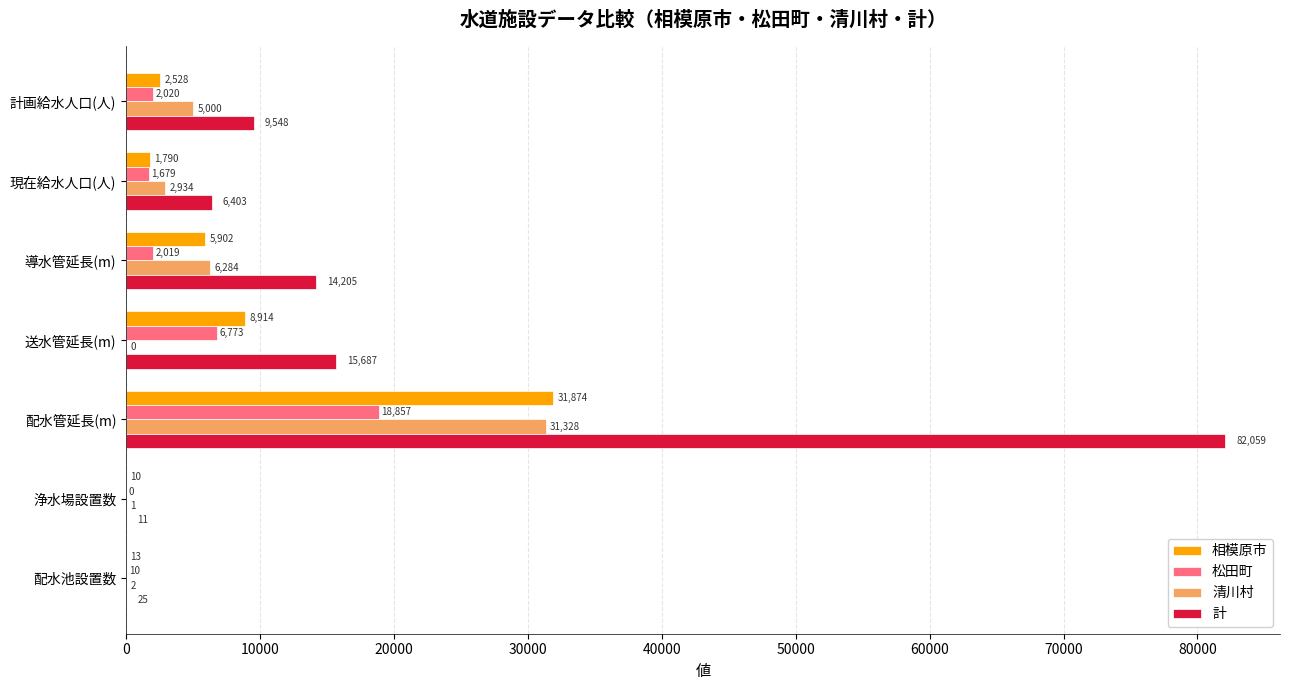

What value does the 清川村 series have at 導水管延長(m), to the nearest 10?

6280